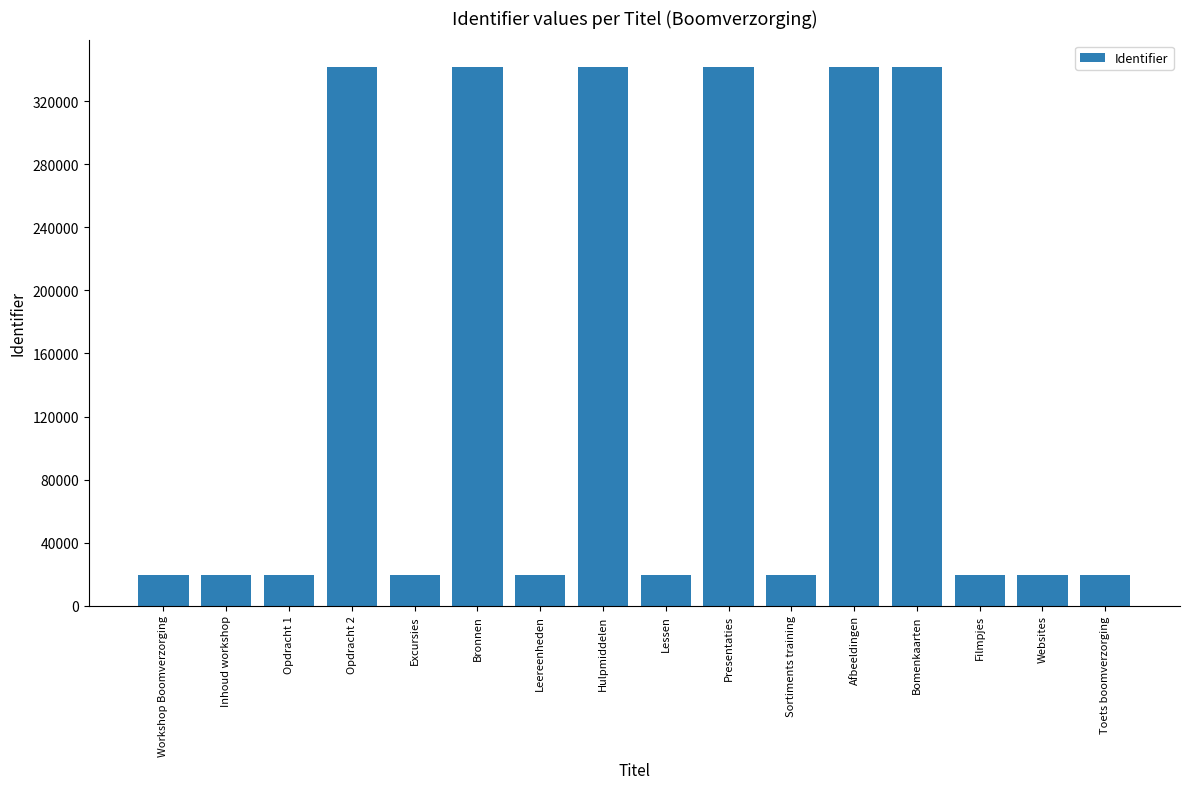

What is the maximum value shown in the chart?

341631